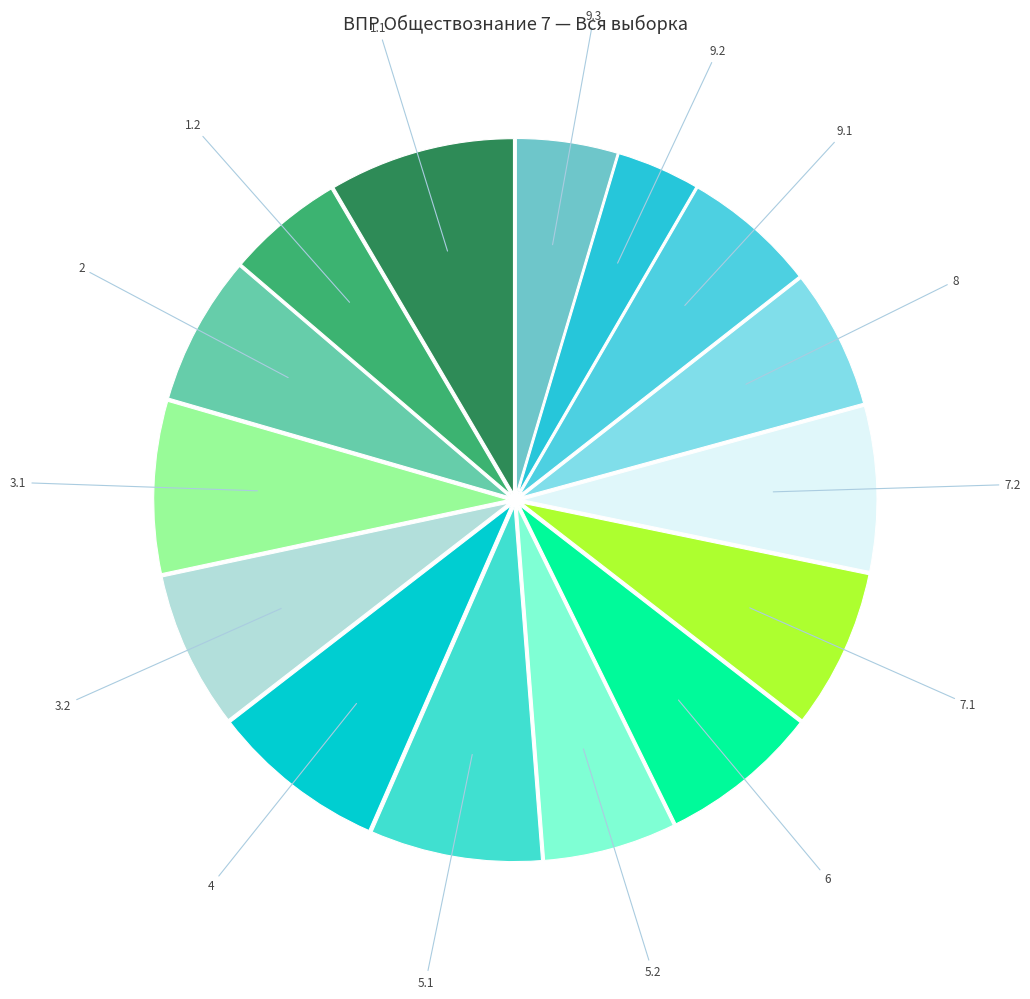

Which slice is the smallest?

9.2